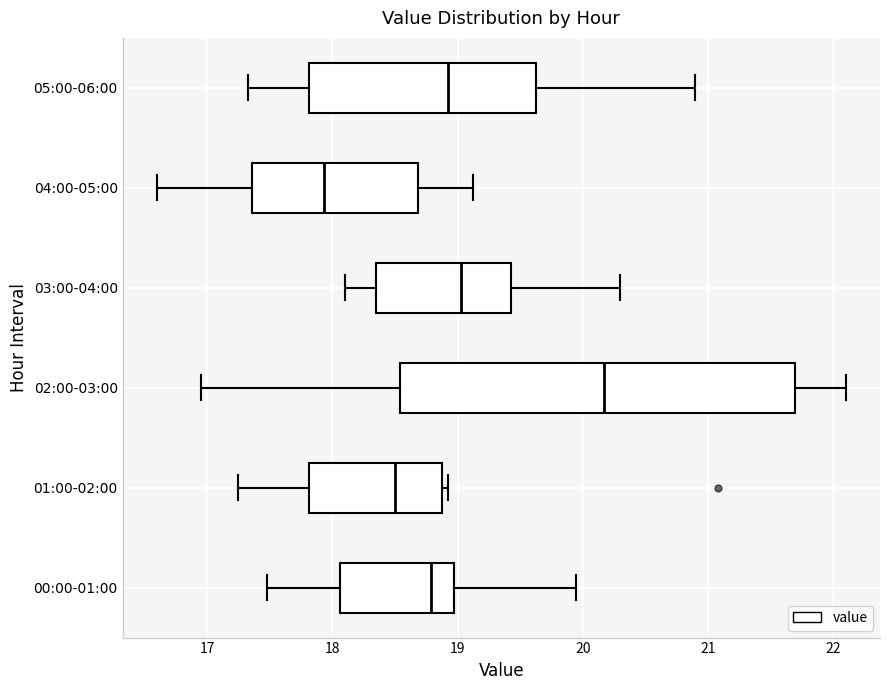

Where is the left edge of the box for 05:00-06:00 on the x-axis? The values are not printed on the chart, so give them approximately, as read against the axis.

17.8